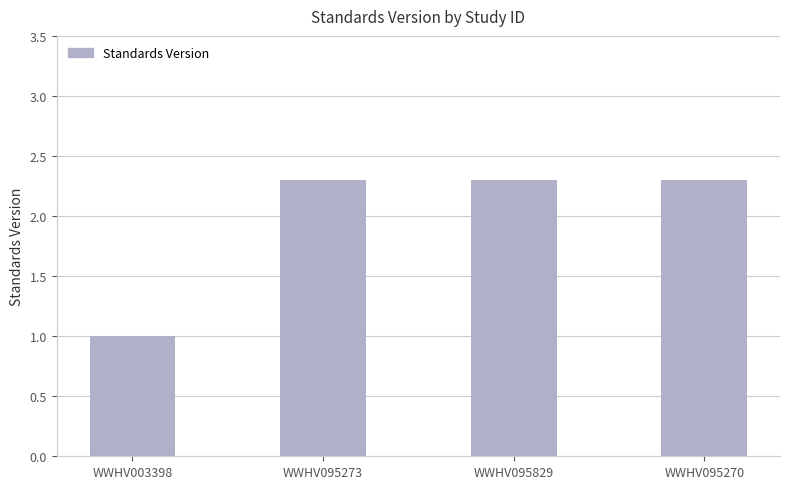

What is the value of the 4th bar from the left?

2.3